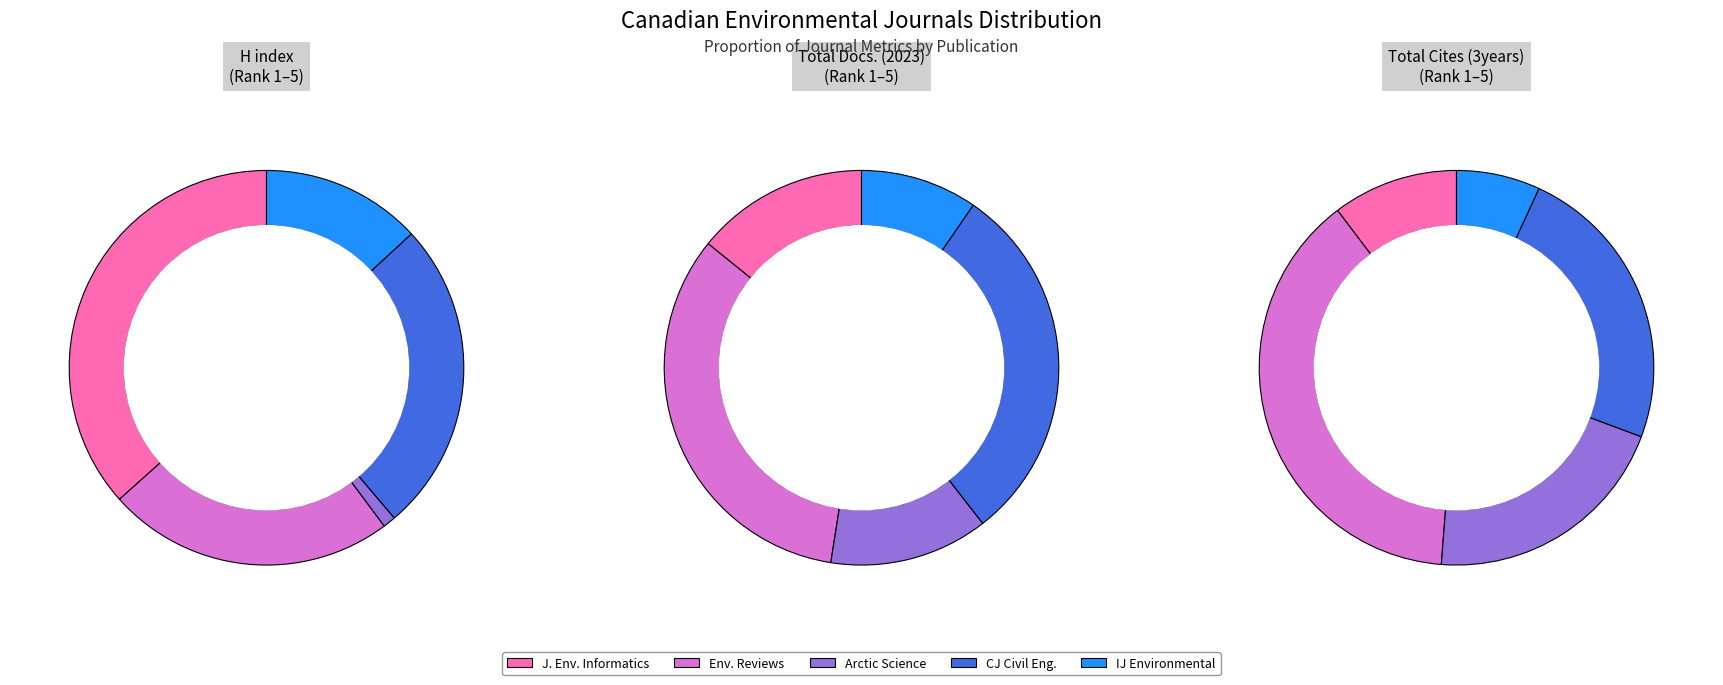

Rank the series by their maximum value, from lowest to highest.

Total Docs. (2023), H index, Total Cites (3years)